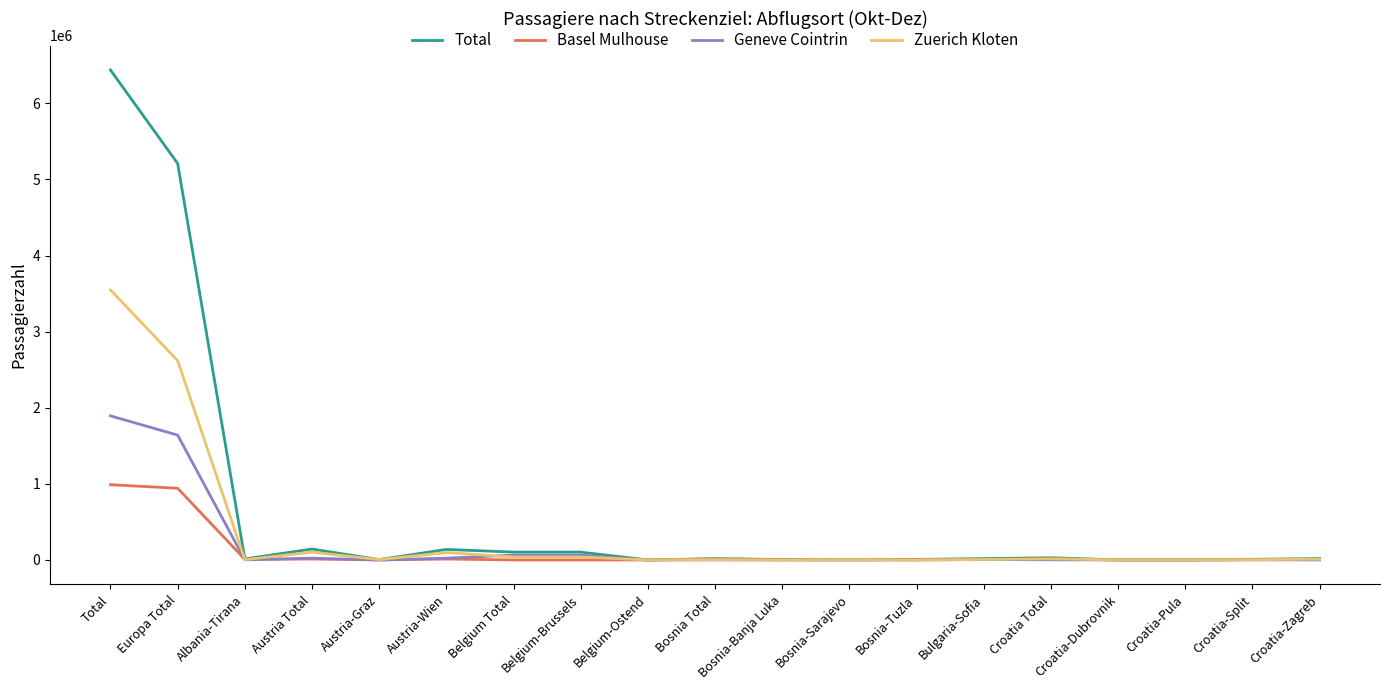

What is the greatest value displayed?

6437274